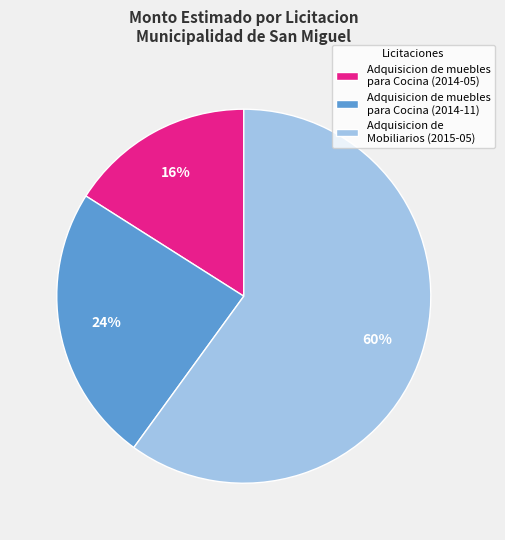

To the nearest percent, what is the difference between the largest and smallest slice percentages?

44%